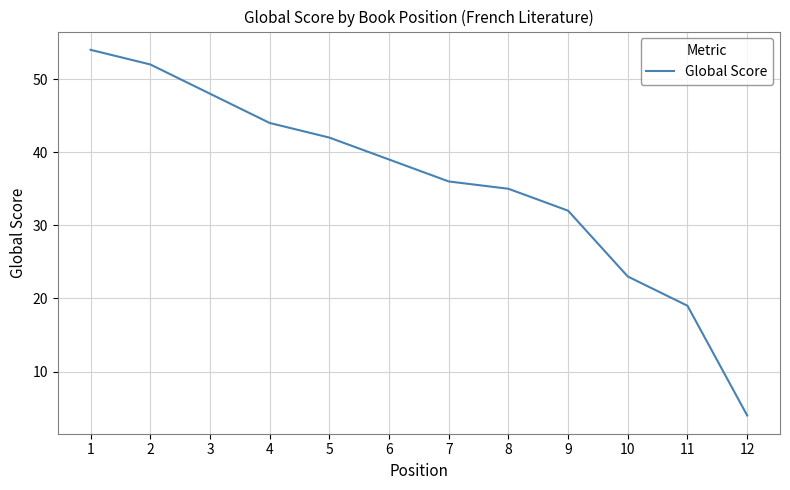

What is the sum of the values at 2 and 9?

84